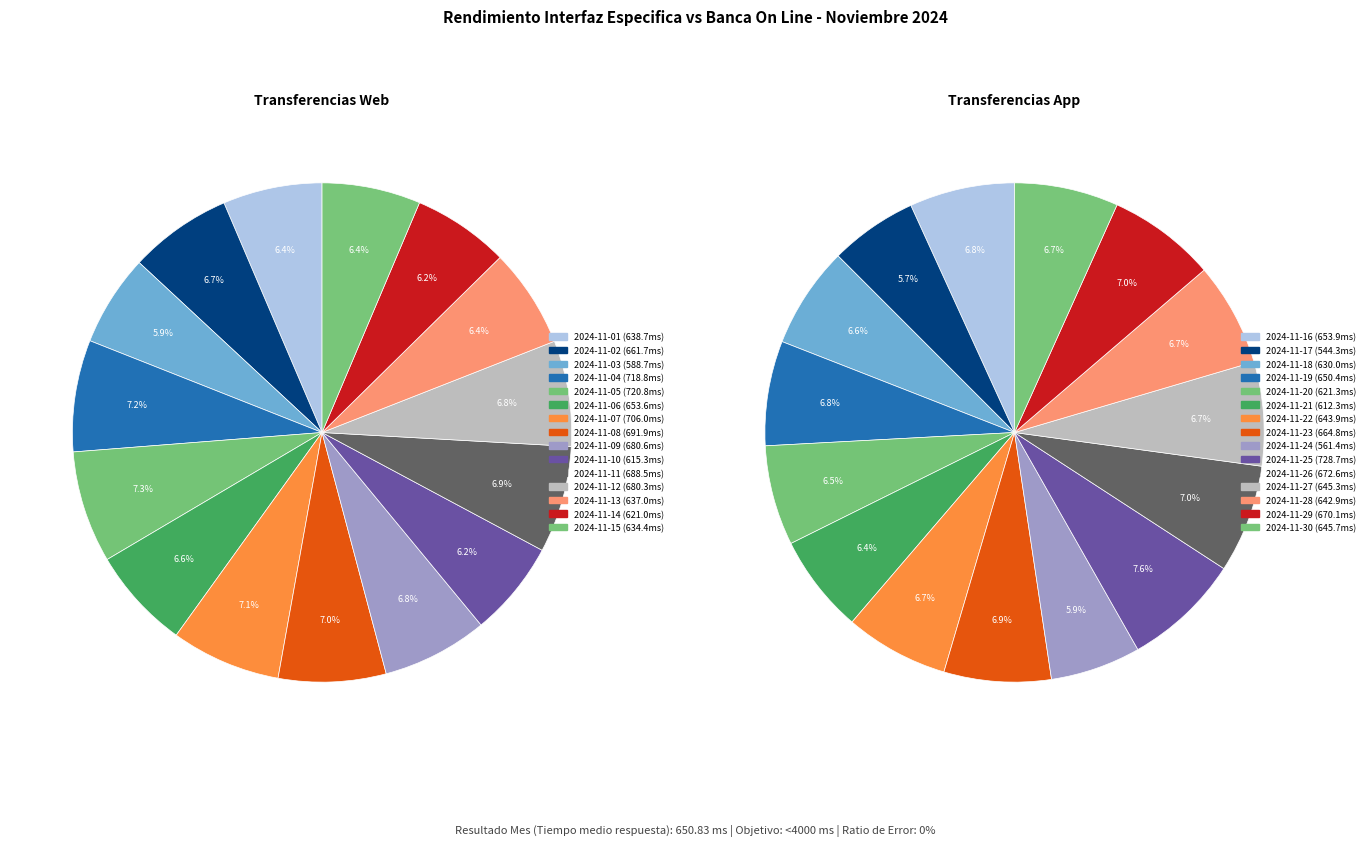

What is the ratio of the value at 2024-11-16 to the value at 2024-11-22?

1.0